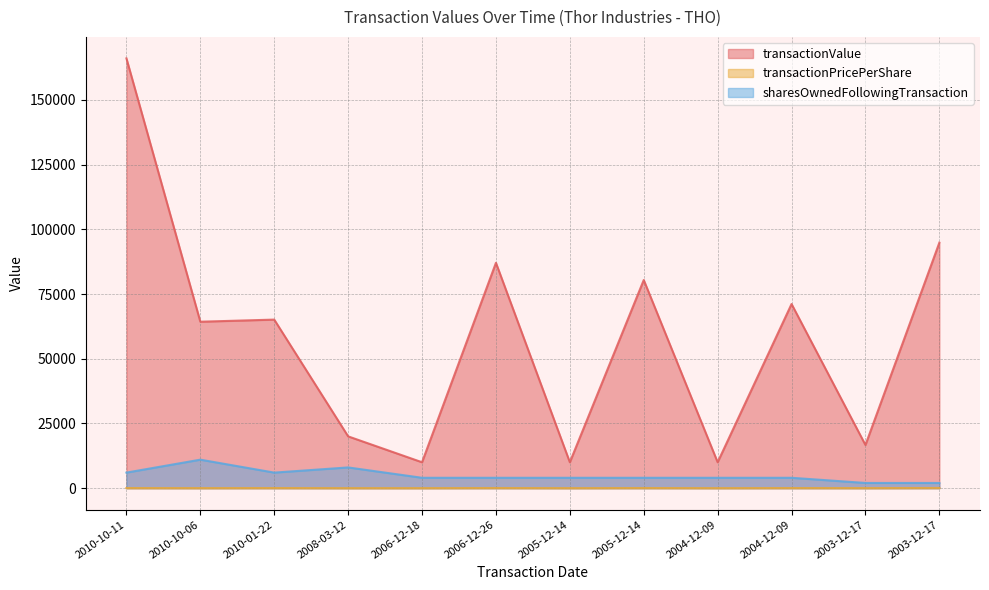

Reading left to right, transcribe all the data shown in this chart.

transactionValue: 166050.0	64300.0	65117.0	20000.0	10000.0	87061.0	10000.0	80409.0	10000.0	71145.0	16670.0	94852.0
transactionPricePerShare: 33.2	12.9	32.6	5.0	5.0	43.5	5.0	40.2	5.0	35.6	10.0	56.9
sharesOwnedFollowingTransaction: 6000.0	11000.0	6000.0	8000.0	4000.0	4000.0	4000.0	4000.0	4000.0	4000.0	2000.0	2000.0